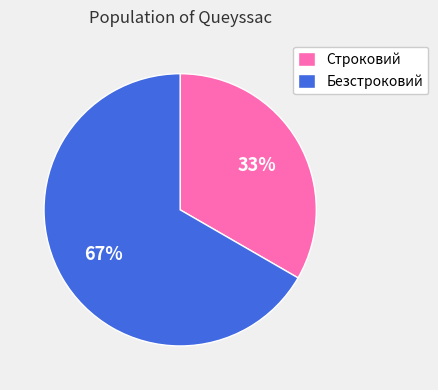

How many segments does this pie chart have?

2